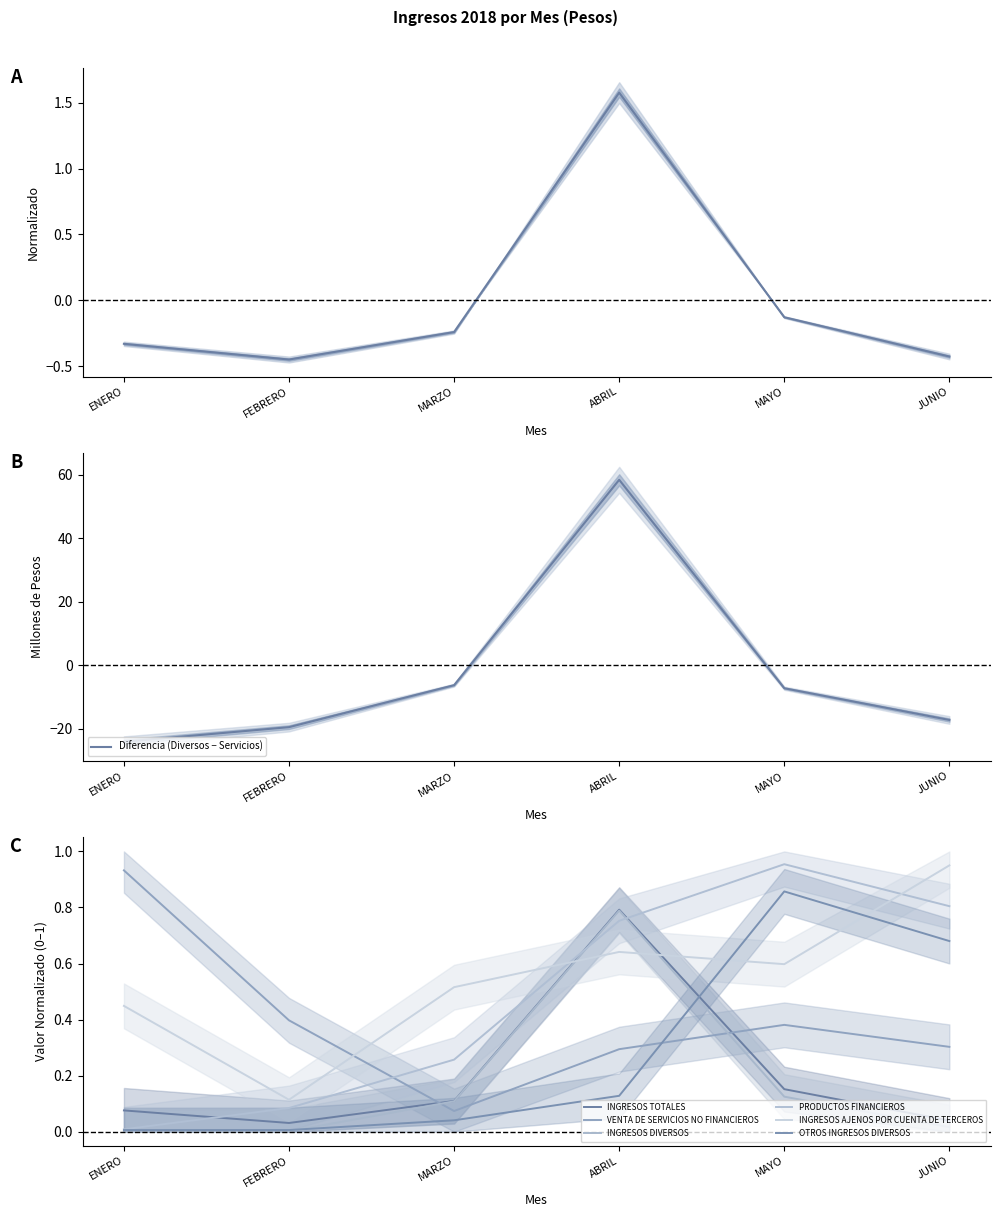

Count the number of categories in the chart.

6